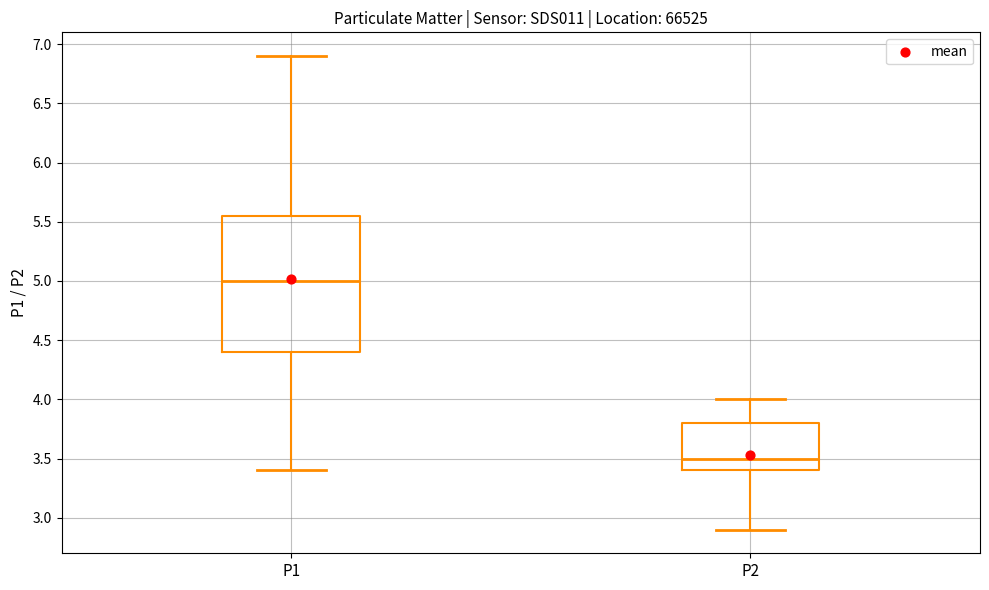

Where is the lower edge of the box for P1 on the y-axis? The values are not printed on the chart, so give them approximately, as read against the axis.

4.40